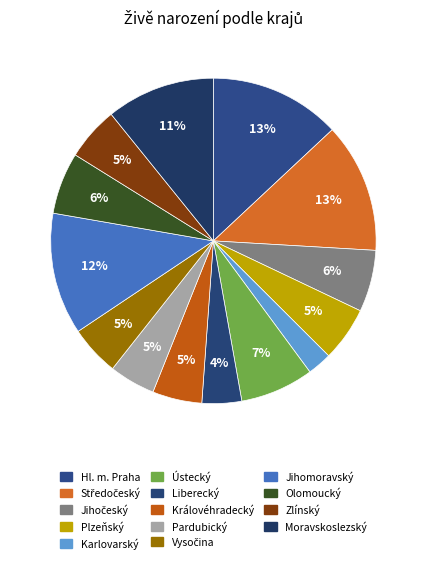

Count the number of slices in the pie.

14